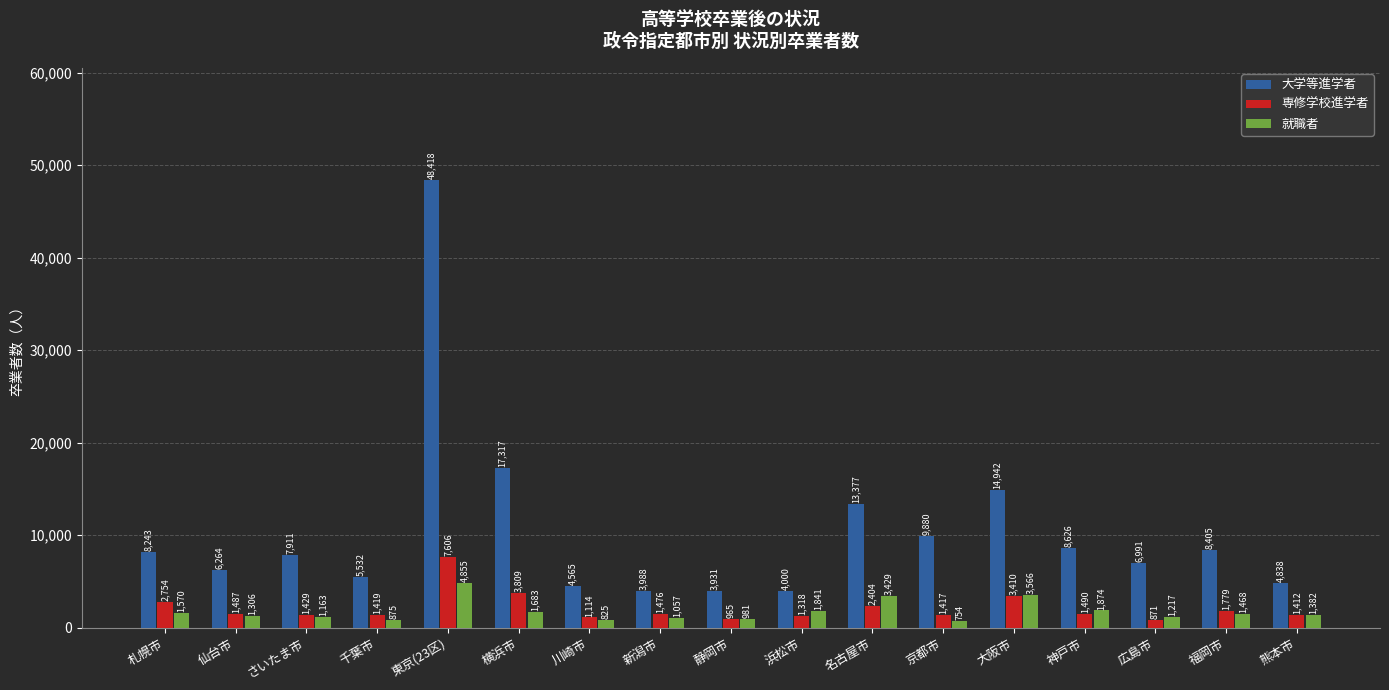

What is the label of the 14th bar from the right?

千葉市